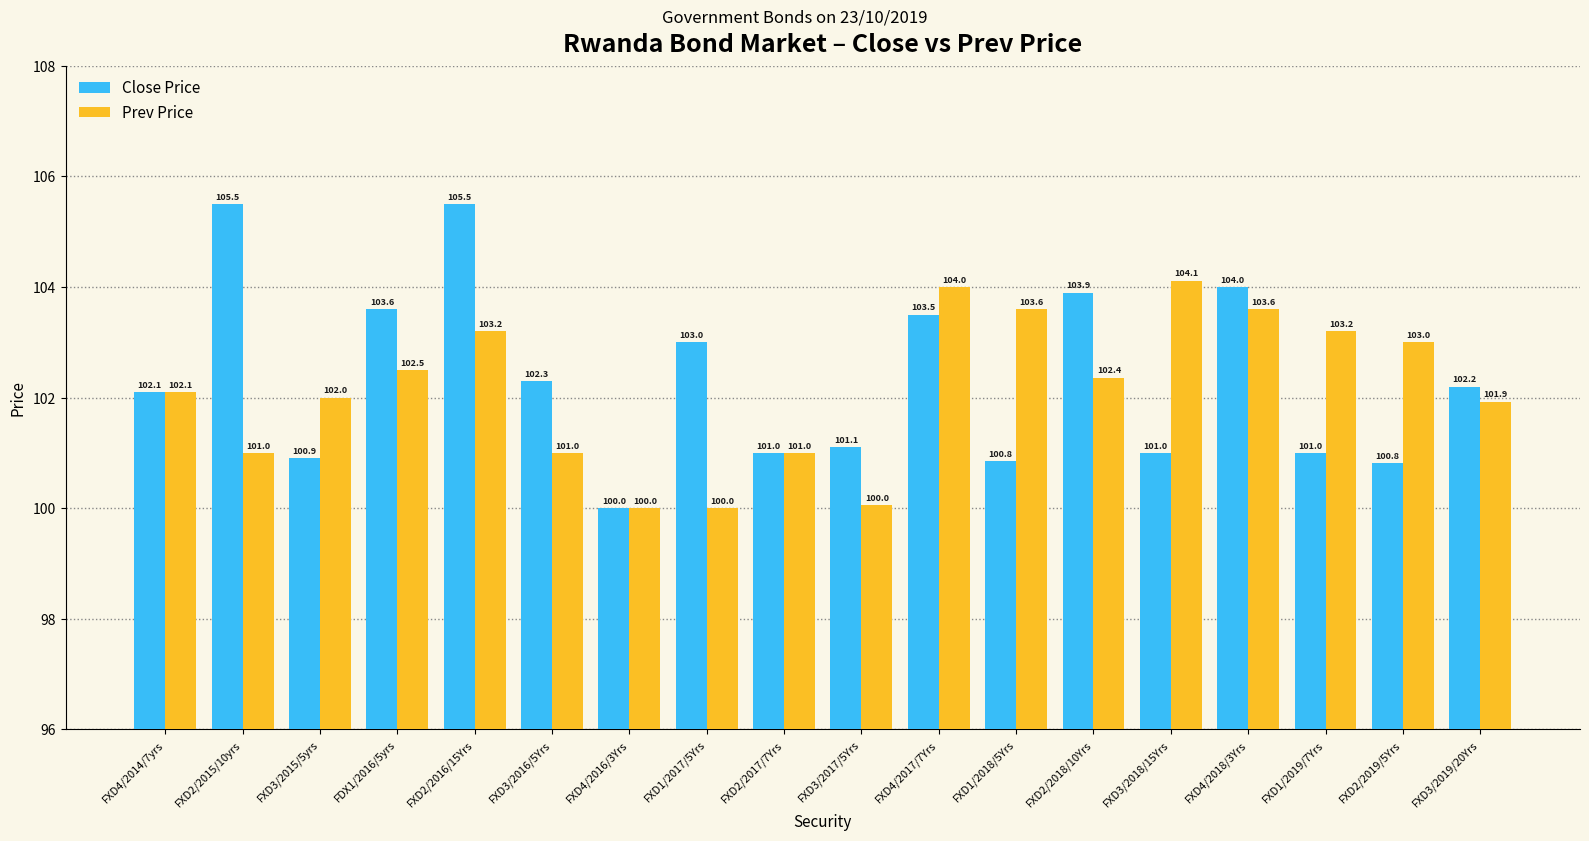

How many groups of bars are there?

18